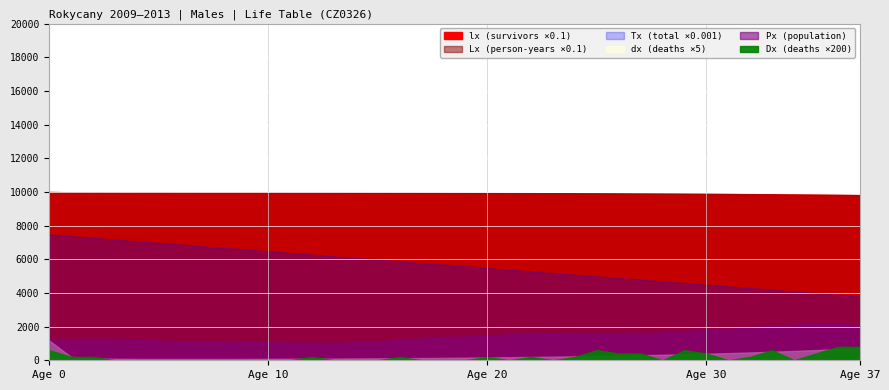

Reading left to right, what are all the values shown in this chart?

lx: 100000.0	99764.3	99723.1	99700.4	99681.9	99665.3	99649.5	99634.0	99618.4	99602.4	99585.9	99568.6	99550.5	99531.2	99510.8	99489.0	99465.7	99440.6	99413.7	99384.6	99353.3	99319.4	99282.7	99242.9	99199.7	99152.8	99101.9	99046.5	98986.2	98920.6	98849.0	98771.1	98686.0	98593.1	98491.6	98380.6	98259.3	98126.5
Lx: 99799.6	99743.7	99711.8	99691.1	99673.6	99657.4	99641.8	99626.2	99610.4	99594.2	99577.3	99559.6	99540.9	99521.0	99499.9	99477.3	99453.1	99427.1	99399.1	99369.0	99336.3	99301.0	99262.8	99221.3	99176.3	99127.4	99074.2	99016.4	98953.4	98884.8	98810.1	98728.5	98639.5	98542.3	98436.1	98320.0	98192.9	98053.8
Tx: 7474560.5	7374760.9	7275017.2	7175305.4	7075614.3	6975940.7	6876283.3	6776641.5	6677015.3	6577404.9	6477810.7	6378233.4	6278673.9	6179133.0	6079612.0	5980112.1	5880634.7	5781181.6	5681754.5	5582355.3	5482986.4	5383650.0	5284349.0	5185086.2	5085864.9	4986688.7	4887561.3	4788487.1	4689470.7	4590517.3	4491632.5	4392822.4	4294093.9	4195454.4	4096912.1	3998476.0	3900156.0	3801963.1
dx: 235.7	41.1	22.8	18.5	16.6	15.8	15.5	15.6	16.0	16.5	17.3	18.2	19.2	20.4	21.8	23.3	25.0	26.9	29.0	31.4	33.9	36.7	39.8	43.2	46.9	50.9	55.4	60.3	65.6	71.5	78.0	85.1	92.9	101.5	110.9	121.3	132.8	145.4
Px_scaled: 1270.0	1273.0	1290.0	1289.0	1240.0	1173.0	1111.0	1084.0	1067.0	1071.0	1074.0	1060.0	1052.0	1044.0	1073.0	1138.0	1209.0	1298.0	1364.0	1416.0	1477.0	1533.0	1565.0	1580.0	1600.0	1602.0	1617.0	1619.0	1656.0	1745.0	1824.0	1861.0	1955.0	2064.0	2127.0	2168.0	2167.0	2100.0
Dx_scaled: 3.0	1.0	1.0	0.0	0.0	0.0	0.0	0.0	0.0	0.0	0.0	0.0	1.0	0.0	0.0	0.0	1.0	0.0	0.0	0.0	1.0	0.0	1.0	0.0	1.0	3.0	2.0	2.0	0.0	3.0	2.0	0.0	1.0	3.0	0.0	2.0	4.0	4.0